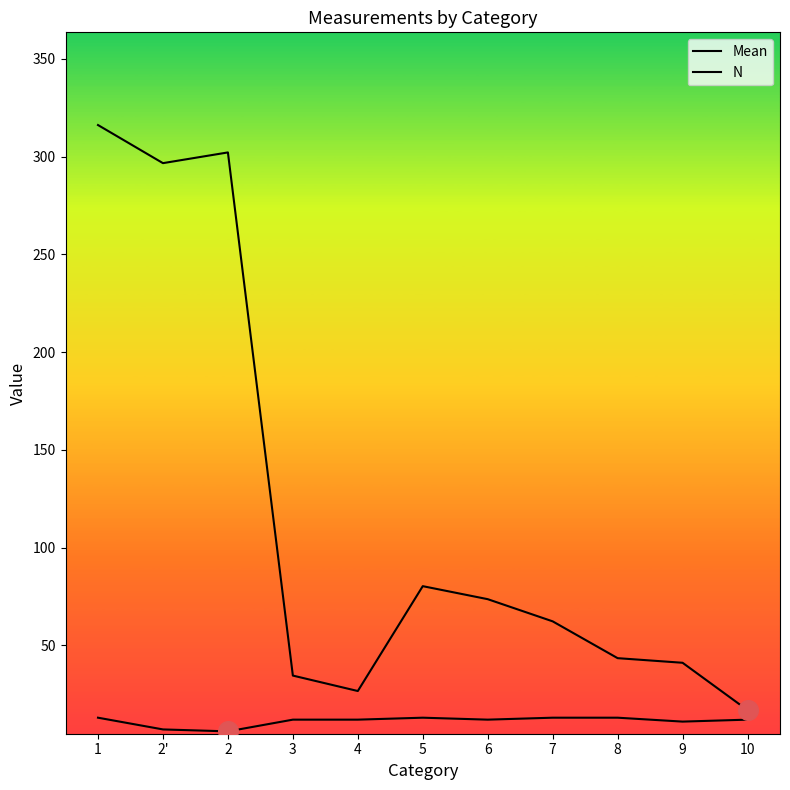

At how many categories does at least one series exceed 249?

3